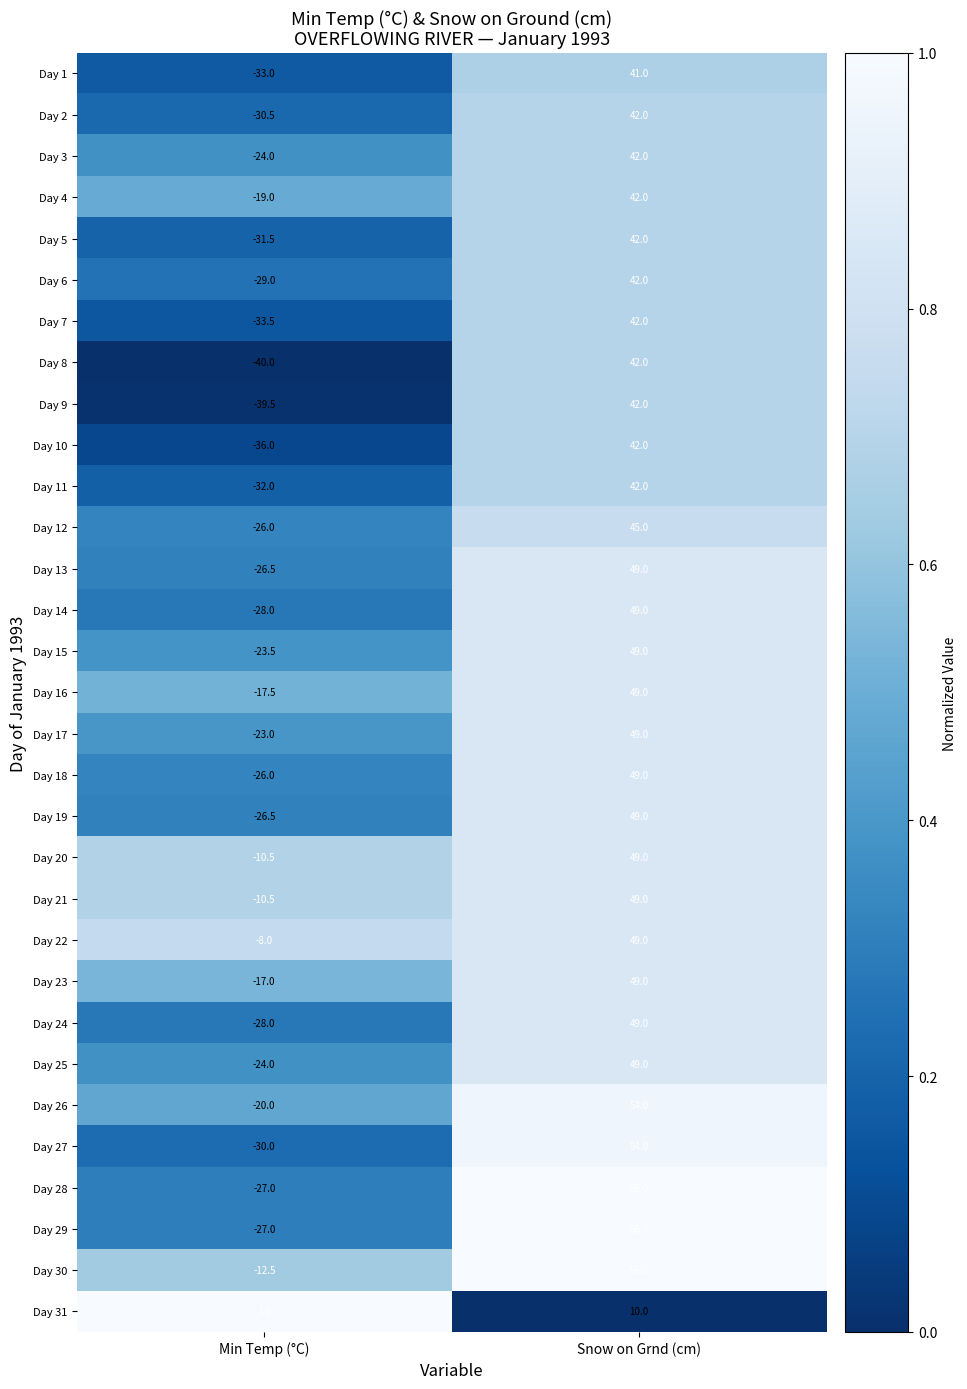

List the labels in order of Day 23 value, smallest first.

Min Temp (°C), Snow on Grnd (cm)